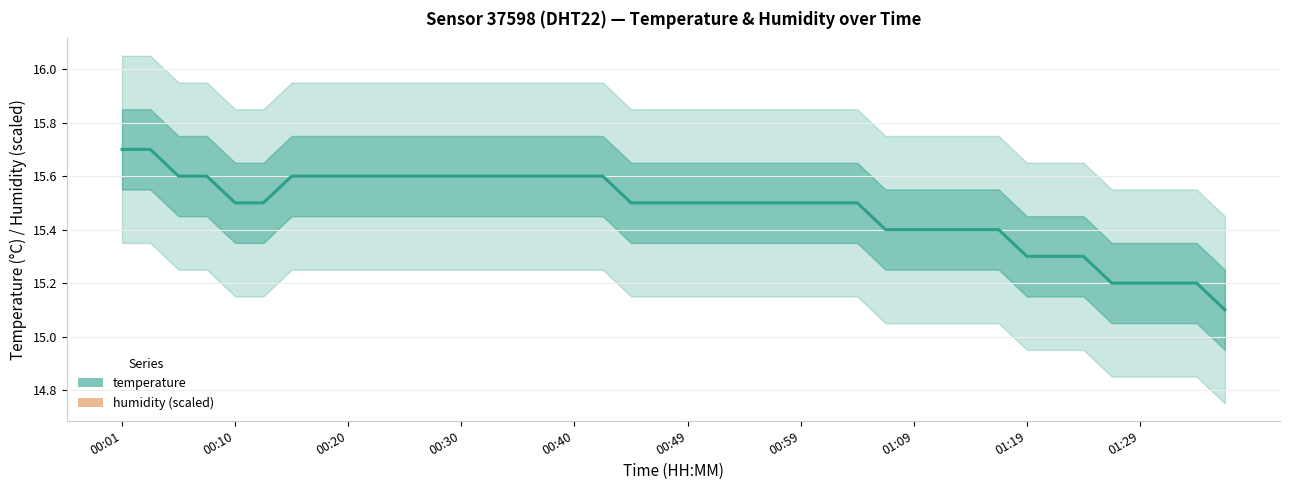

True or false: humidity (scaled) and temperature intersect in this chart.

False